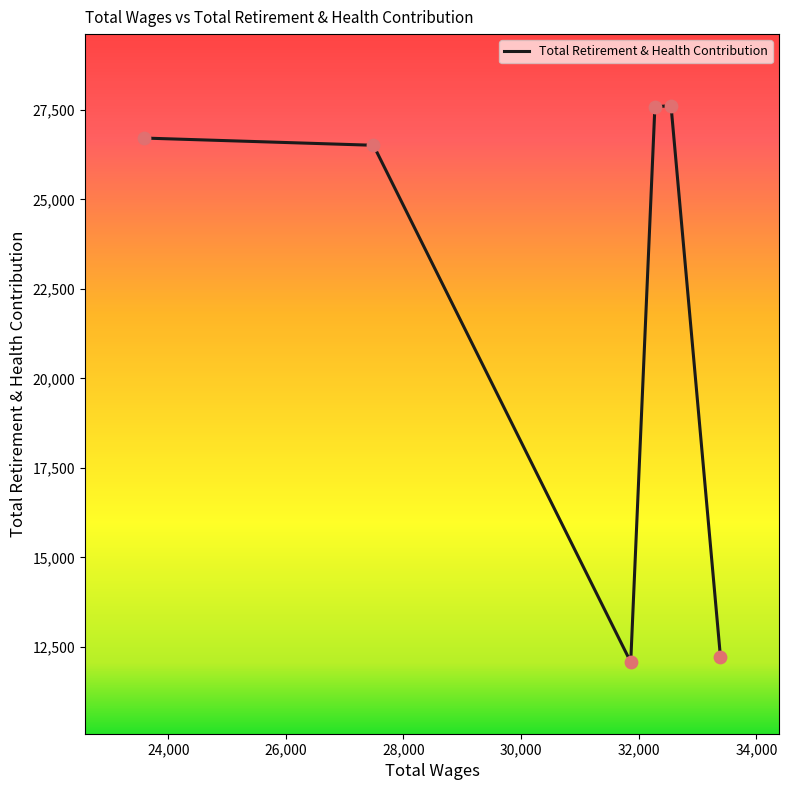

What is the minimum value shown in the chart?

12078